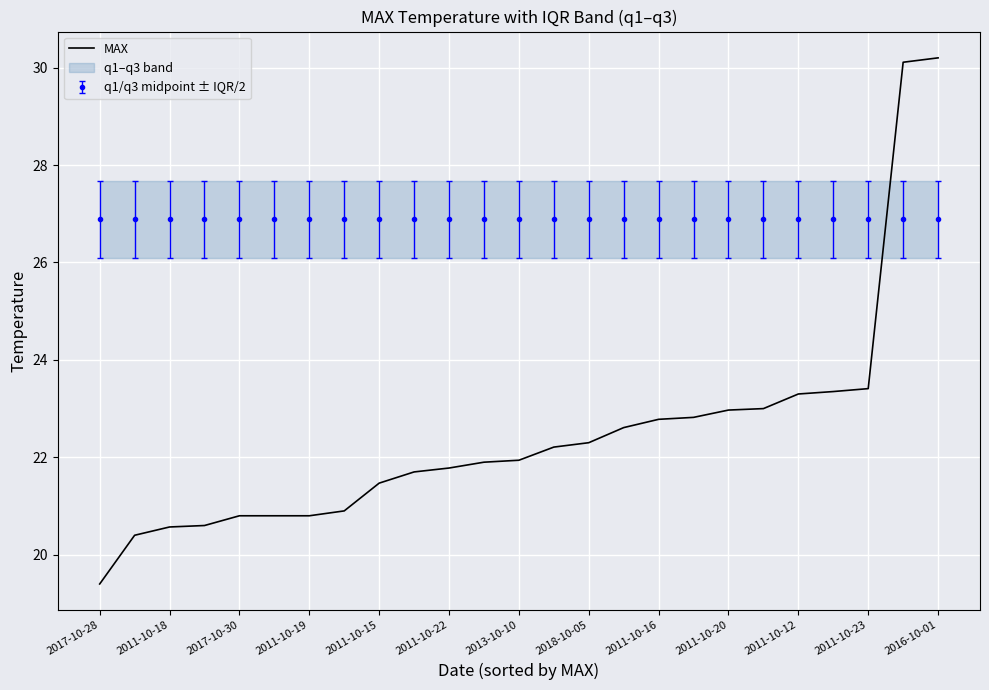

The value at 15 is 5.6. True or false?

False